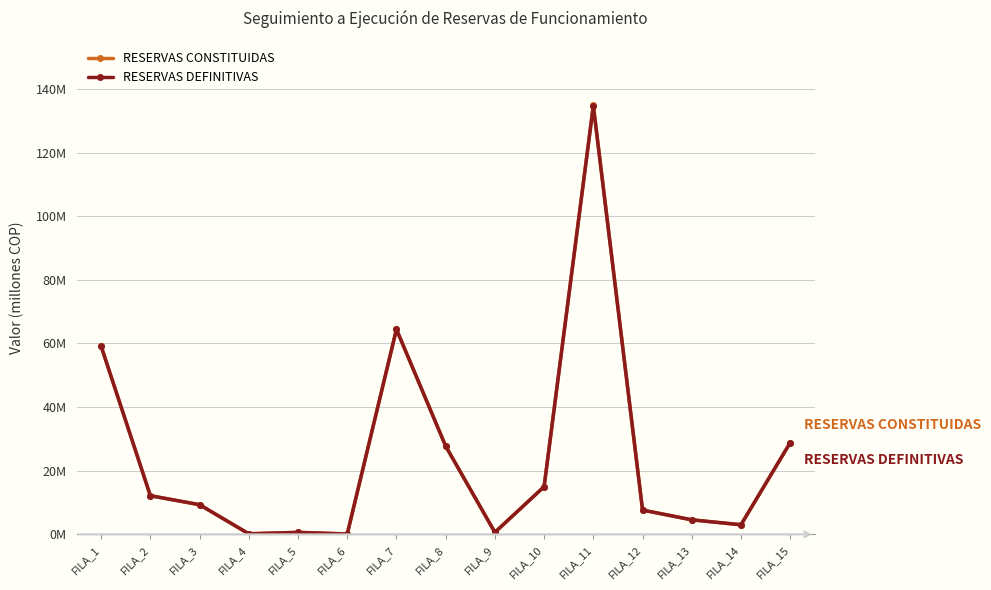

At which category is the sum across all series the highest?

FILA_11